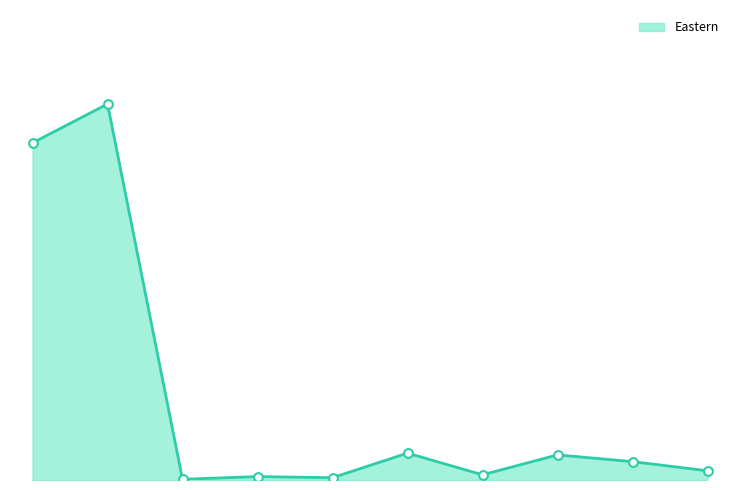

Is this an area chart (filled region under the line)?

Yes